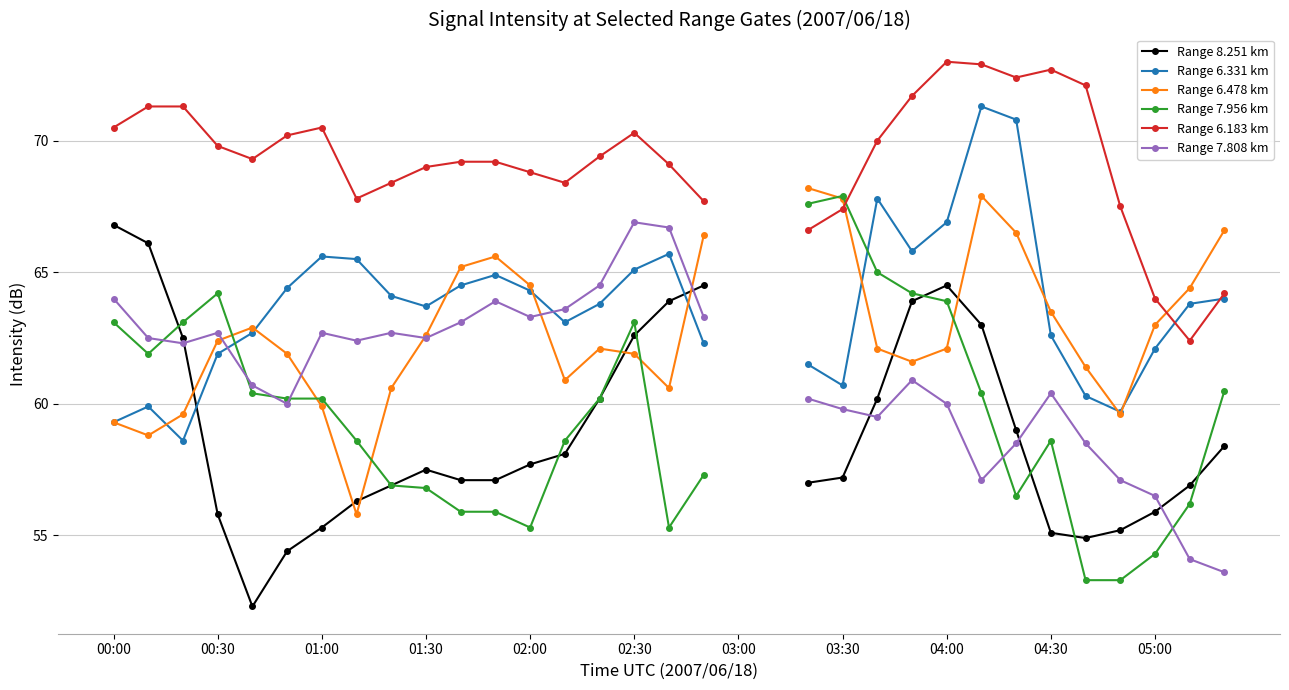

What is the maximum value for Range 7.956 km?

67.9